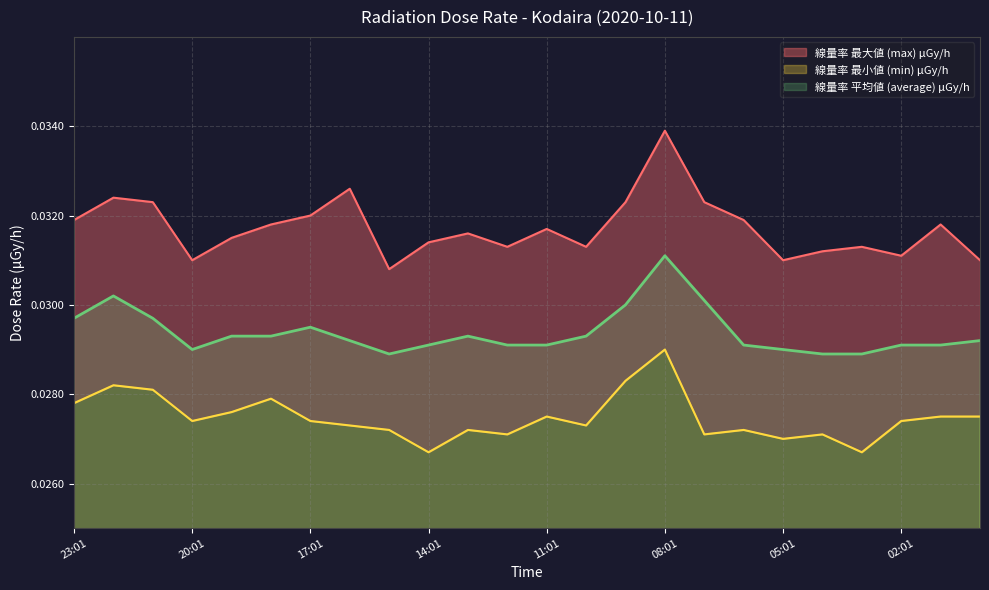

True or false: 線量率 平均値 (average) μGy/h and 線量率 最小値 (min) μGy/h cross at least once.

False